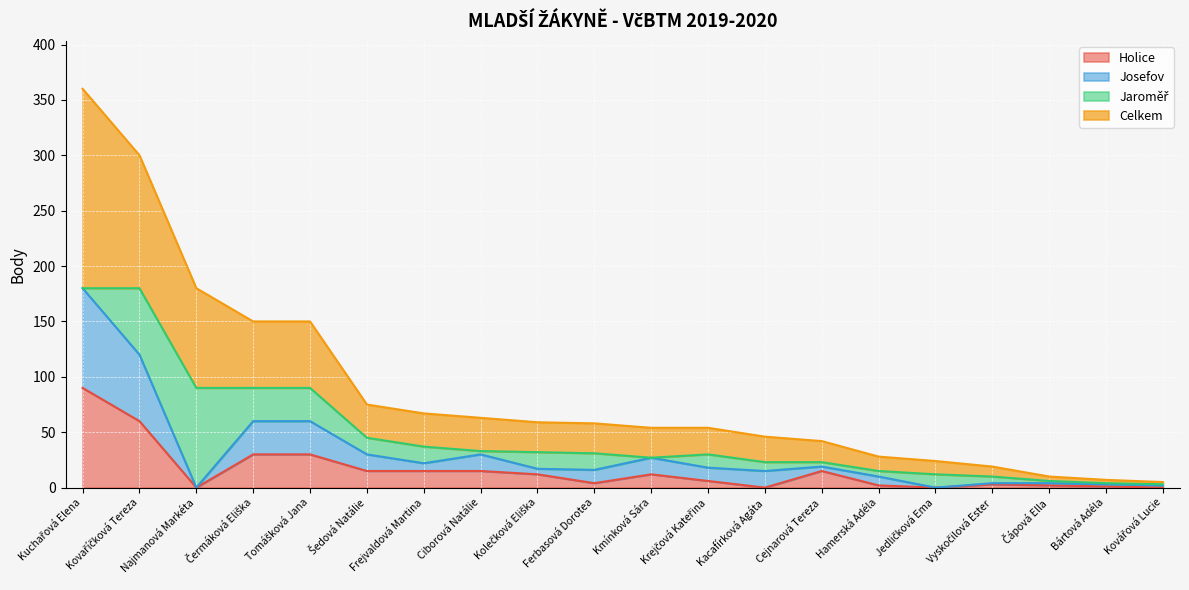

What is the value of the Holice point at the 12th from the left?

6